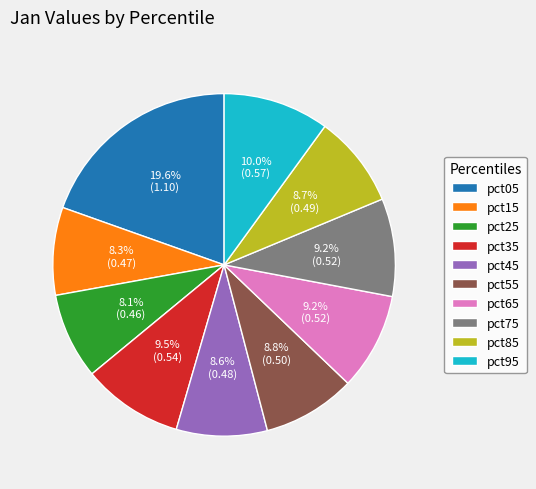

Count the number of slices in the pie.

10